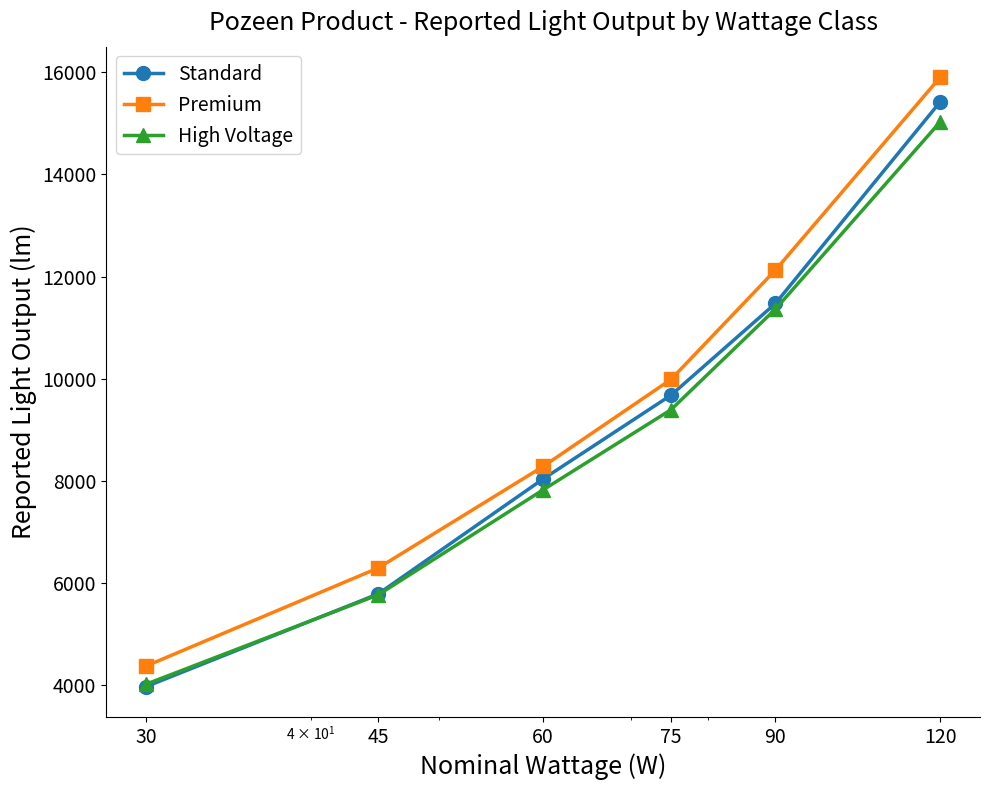

Rank the series by their maximum value, from highest to lowest.

Premium, Standard, High Voltage